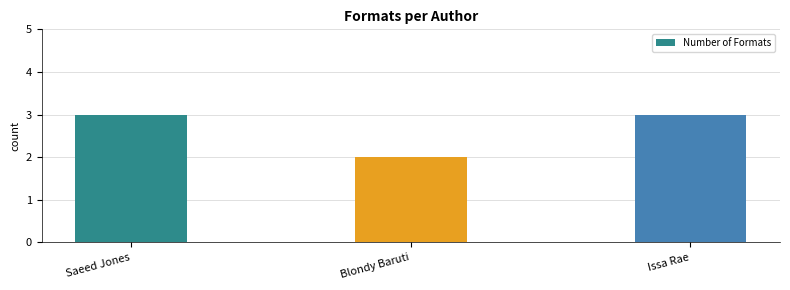

How many categories are shown in the chart?

3